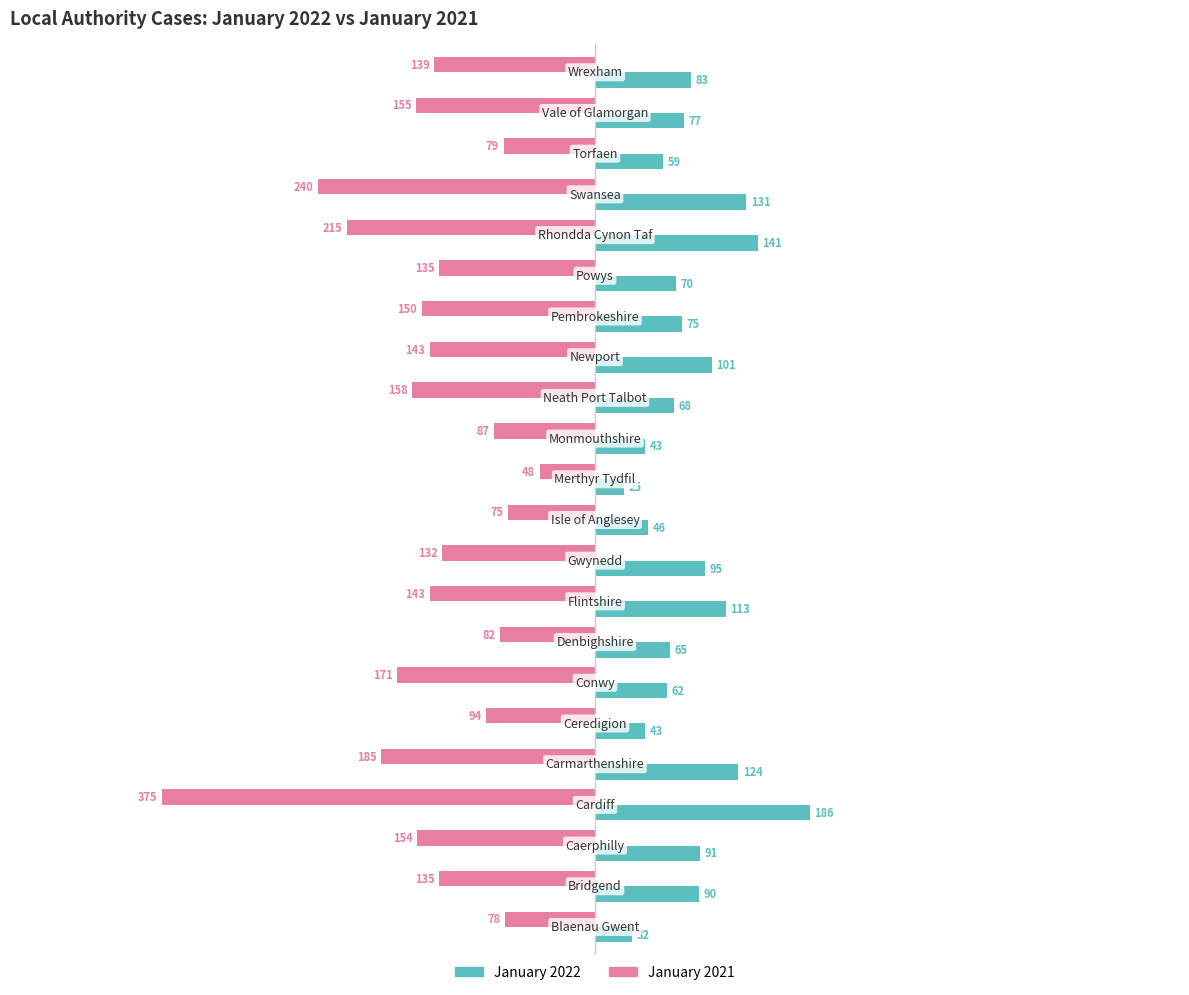

Which series has the largest total across all categories?

January 2022